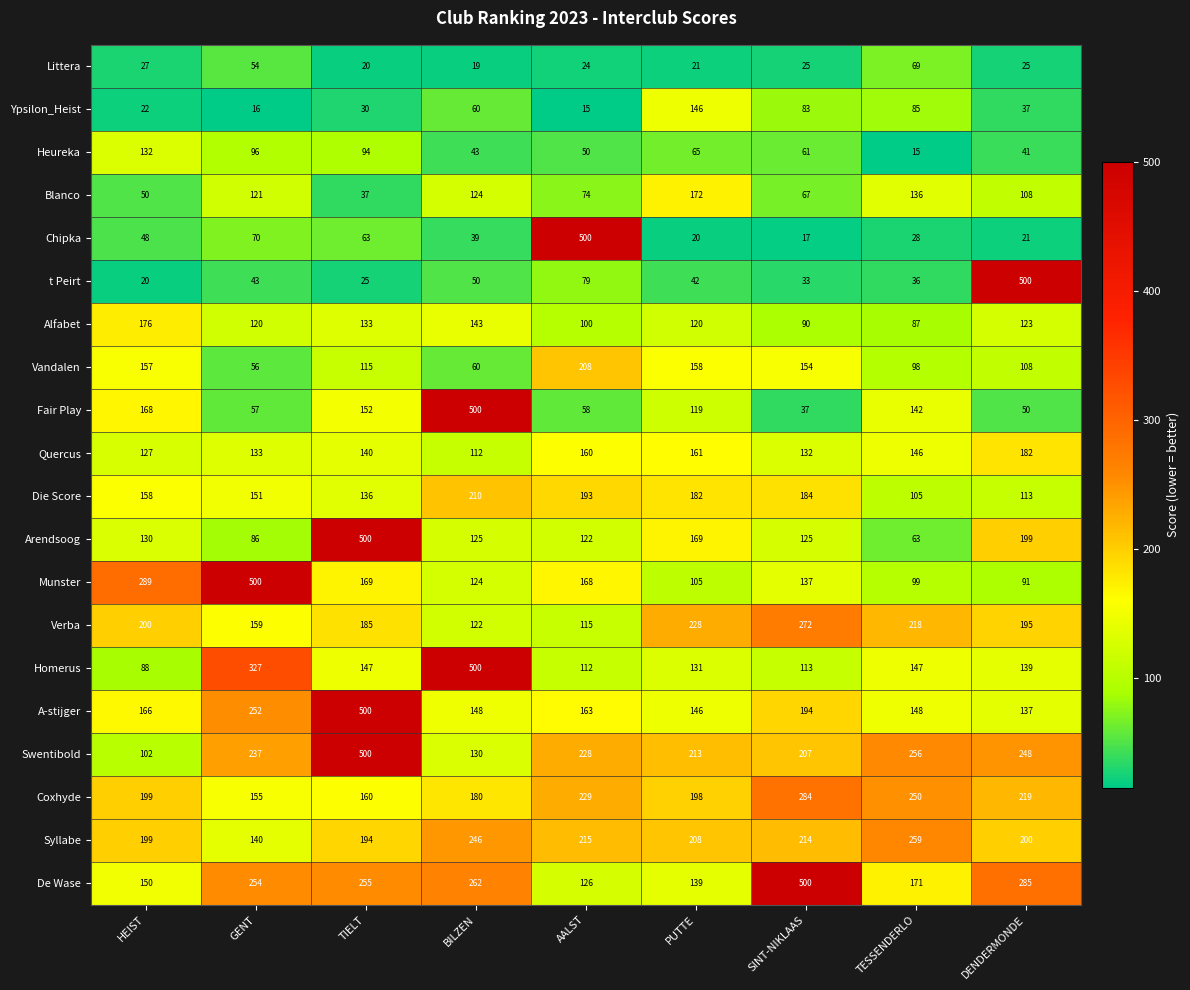

At which category is the sum across all series the highest?

TIELT